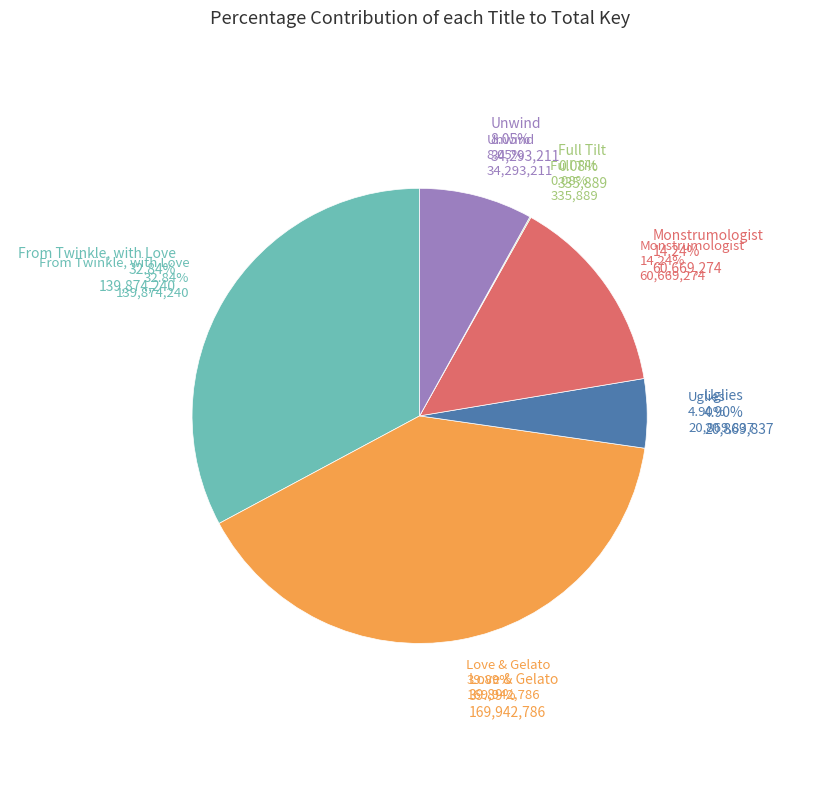

Is there a majority slice in this chart?

No